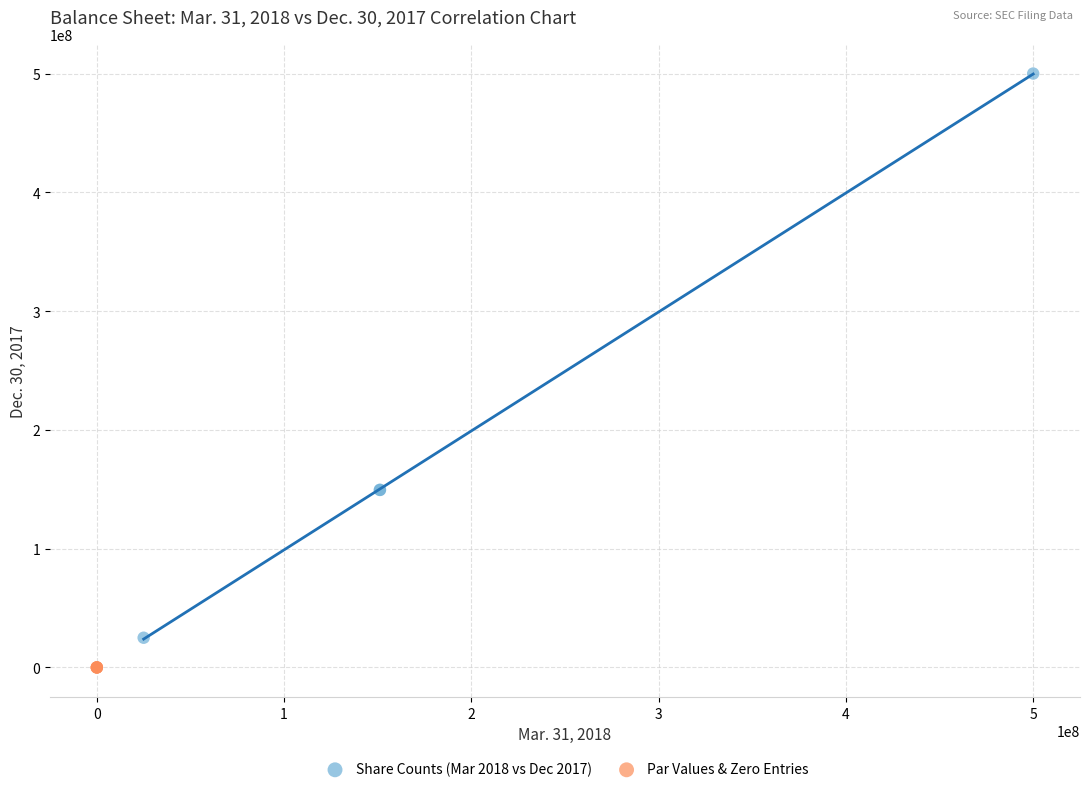

Which series contains the highest Y value?

Share Counts (Mar 2018 vs Dec 2017)